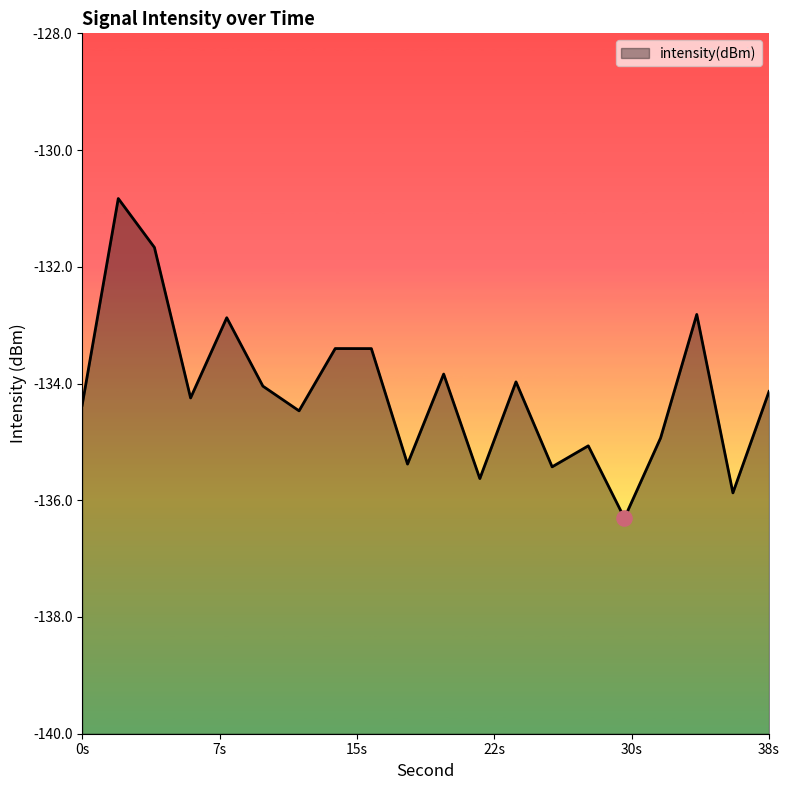

Which has a higher value, 24 or 2?

2